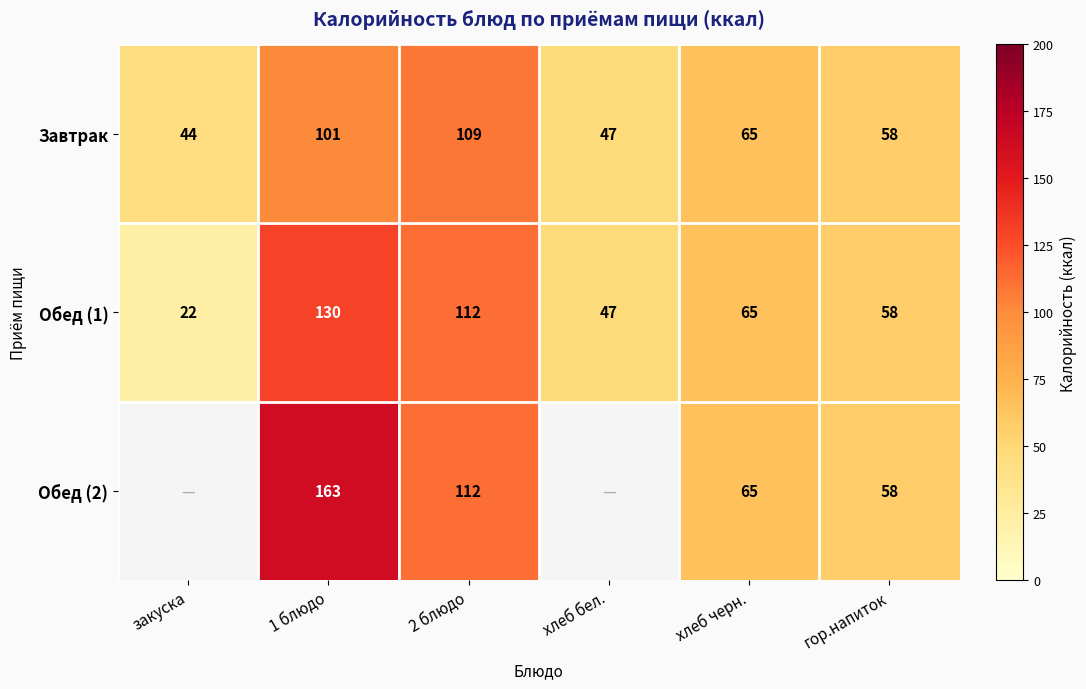

What is the difference between the Обед (2) values at 2 блюдо and 1 блюдо?

51